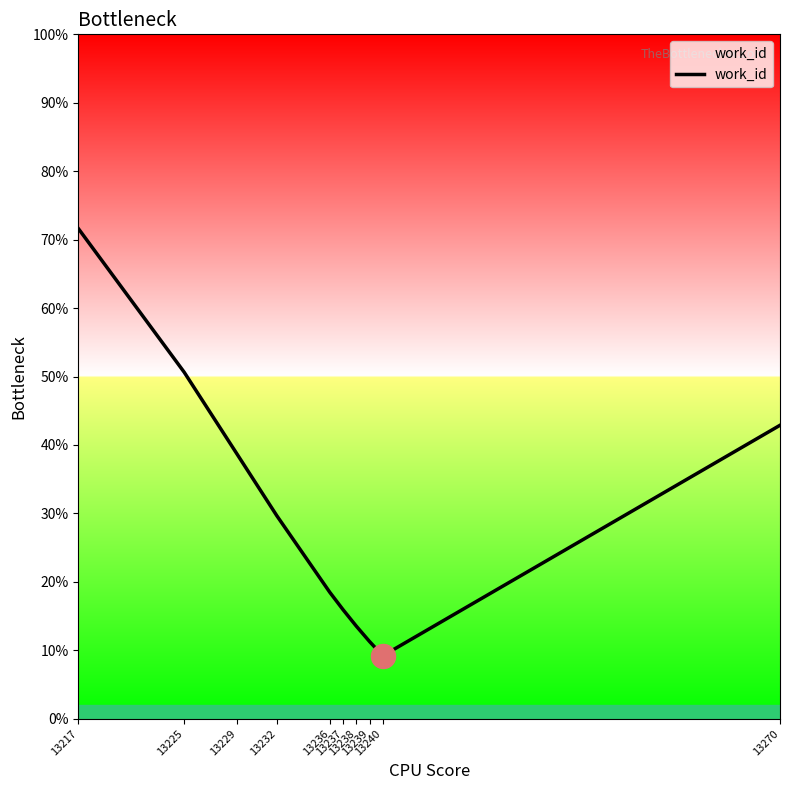

What is the ratio of the value at 13239 to the value at 13236?

0.6